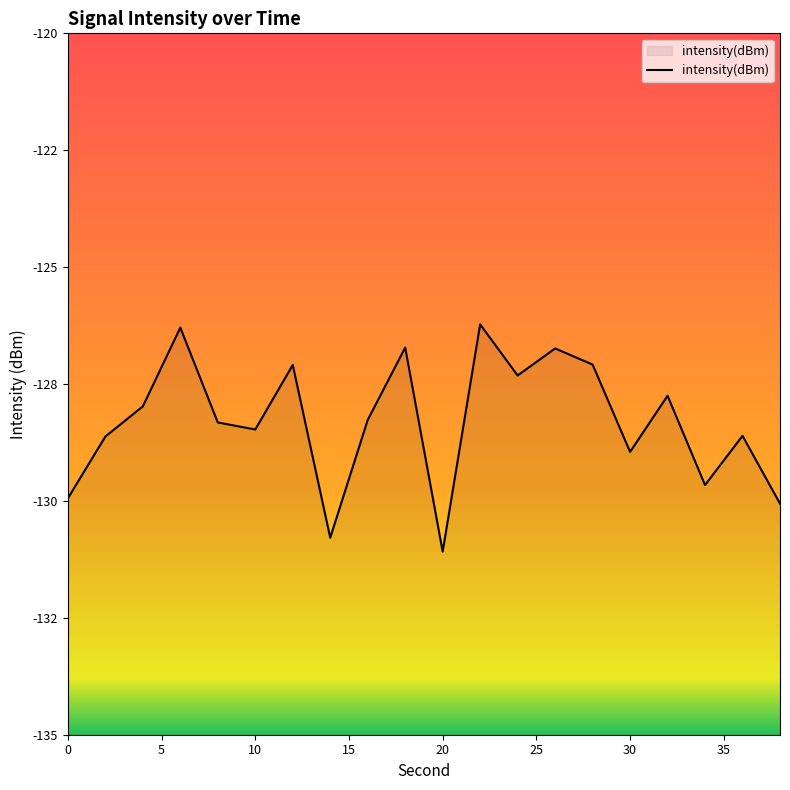

What is the greatest value displayed?

-126.2